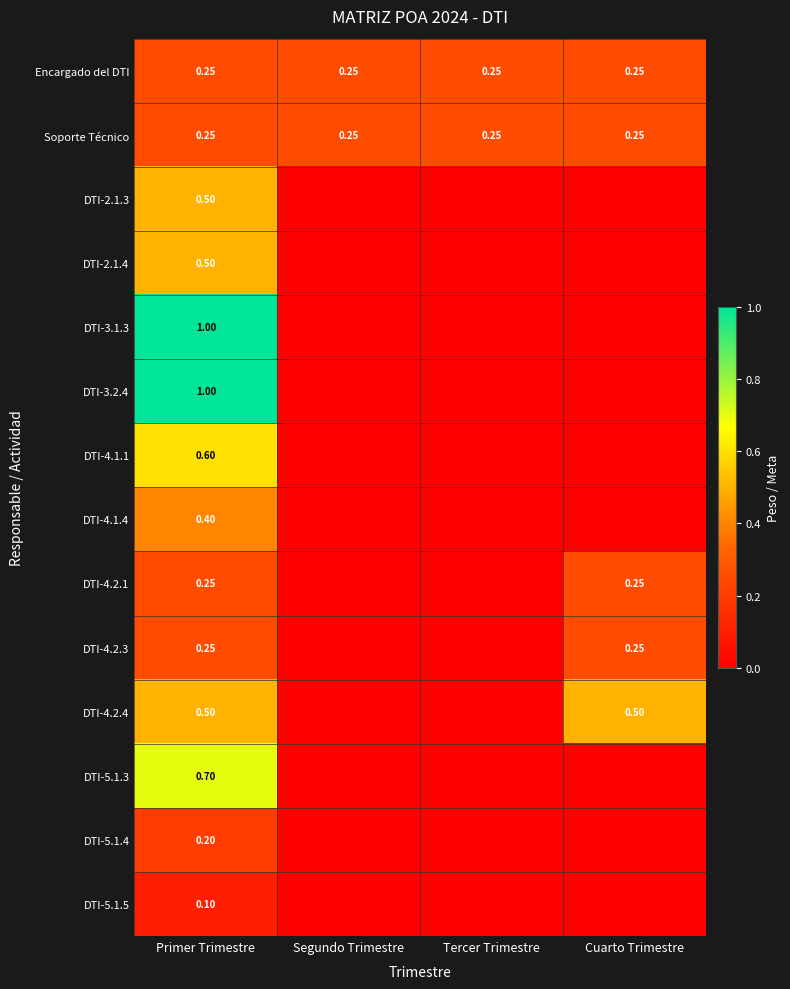

The Encargado del DTI series shows 0.2 at Primer Trimestre. True or false?

True